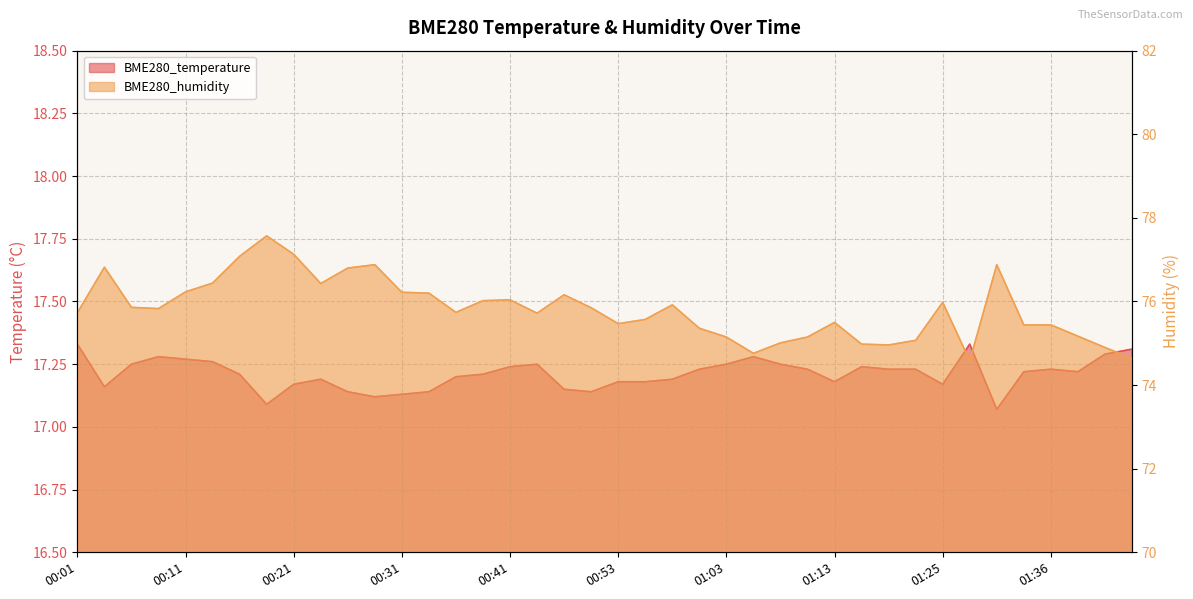

List the labels in order of BME280_humidity value, largest first.

00:19, 00:21, 00:16, 00:29, 01:30, 00:03, 00:26, 00:14, 00:24, 00:11, 00:31, 00:34, 00:47, 00:41, 00:39, 01:25, 00:58, 00:06, 00:50, 00:09, 00:36, 00:01, 00:44, 00:55, 01:13, 00:53, 01:33, 01:36, 01:00, 01:39, 01:03, 01:11, 01:22, 01:08, 01:17, 01:19, 01:42, 01:05, 01:44, 01:28